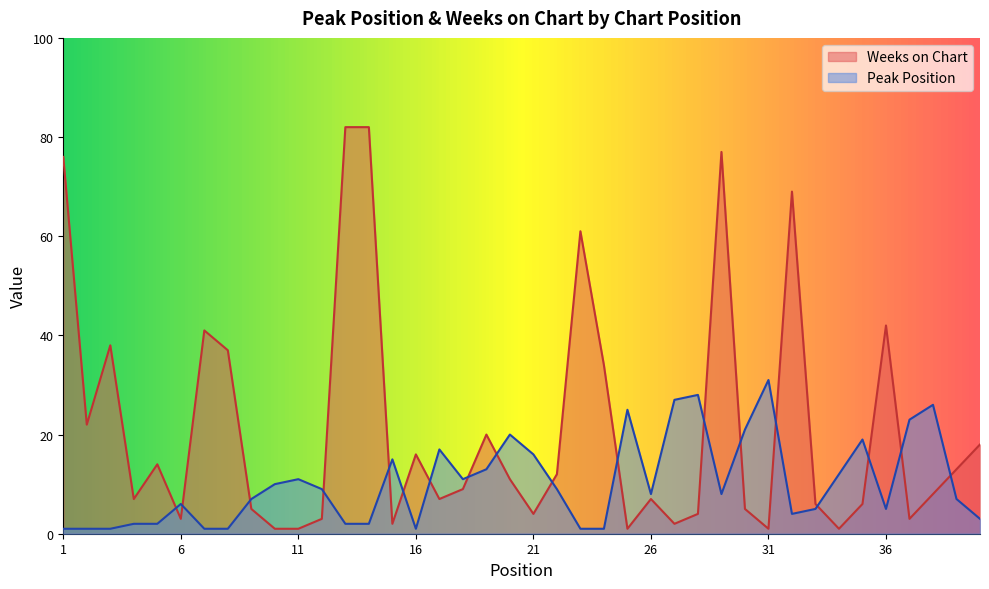

True or false: Weeks on Chart has a value of 4 at 21.

True